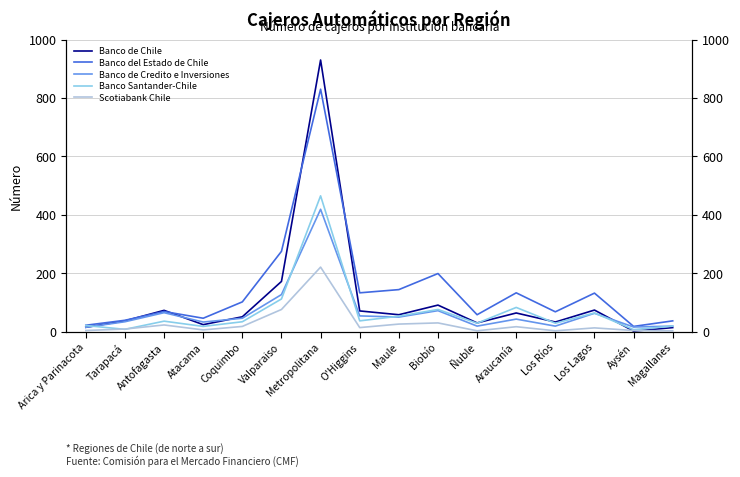

How many lines are shown in the chart?

5